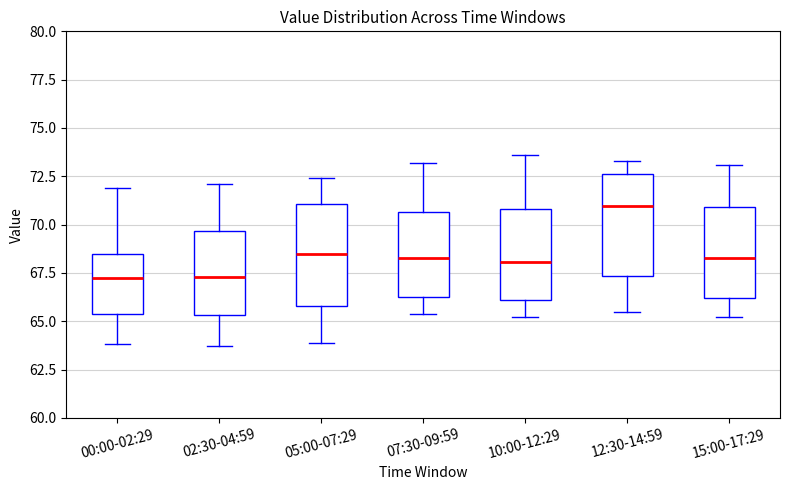

Where does the median line of the box for 12:30-14:59 sit on the y-axis? The values are not printed on the chart, so give them approximately, as read against the axis.

71.0